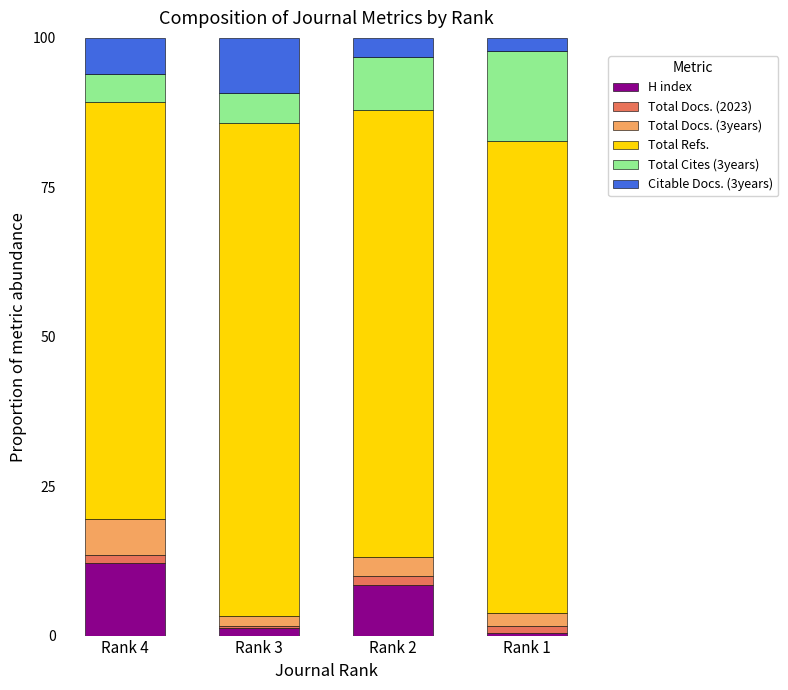

Which category has the highest value in the H index series?

Rank 4